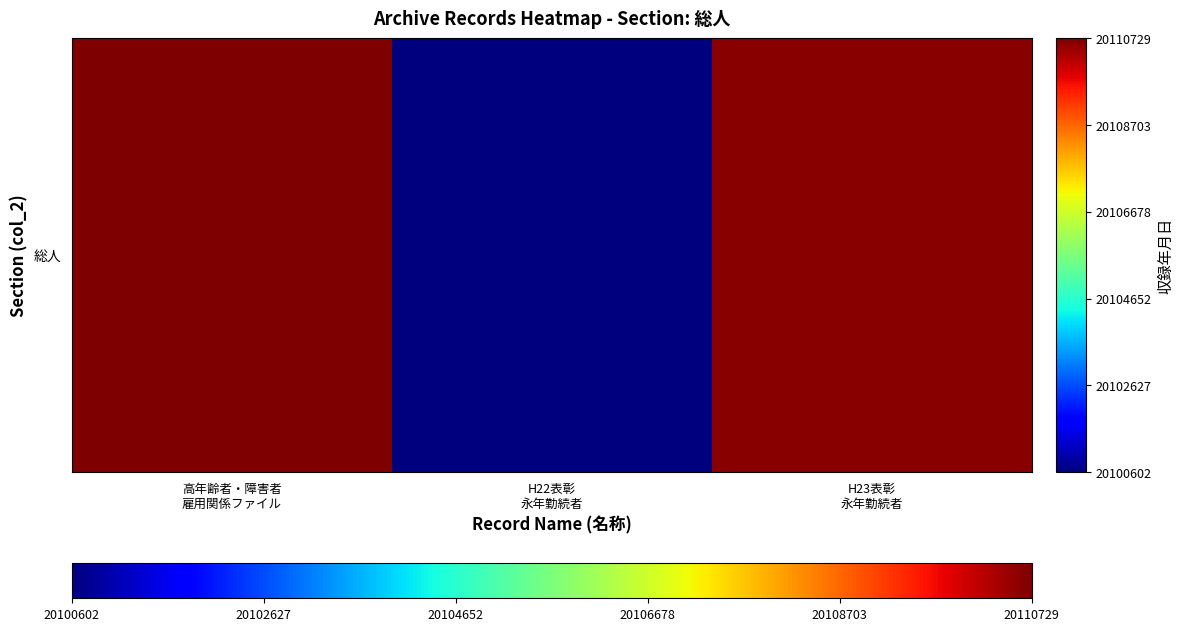

Approximately how many times larger is the value at H22表彰
永年勤続者 compared to H23表彰
永年勤続者?

1.0